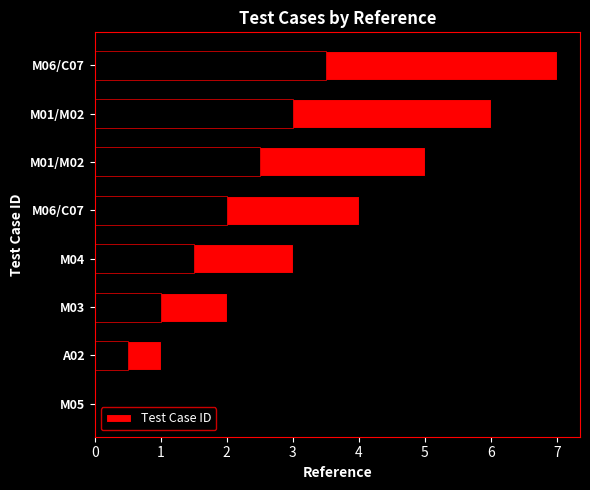

Where does the data first go above 4?

M01/M02